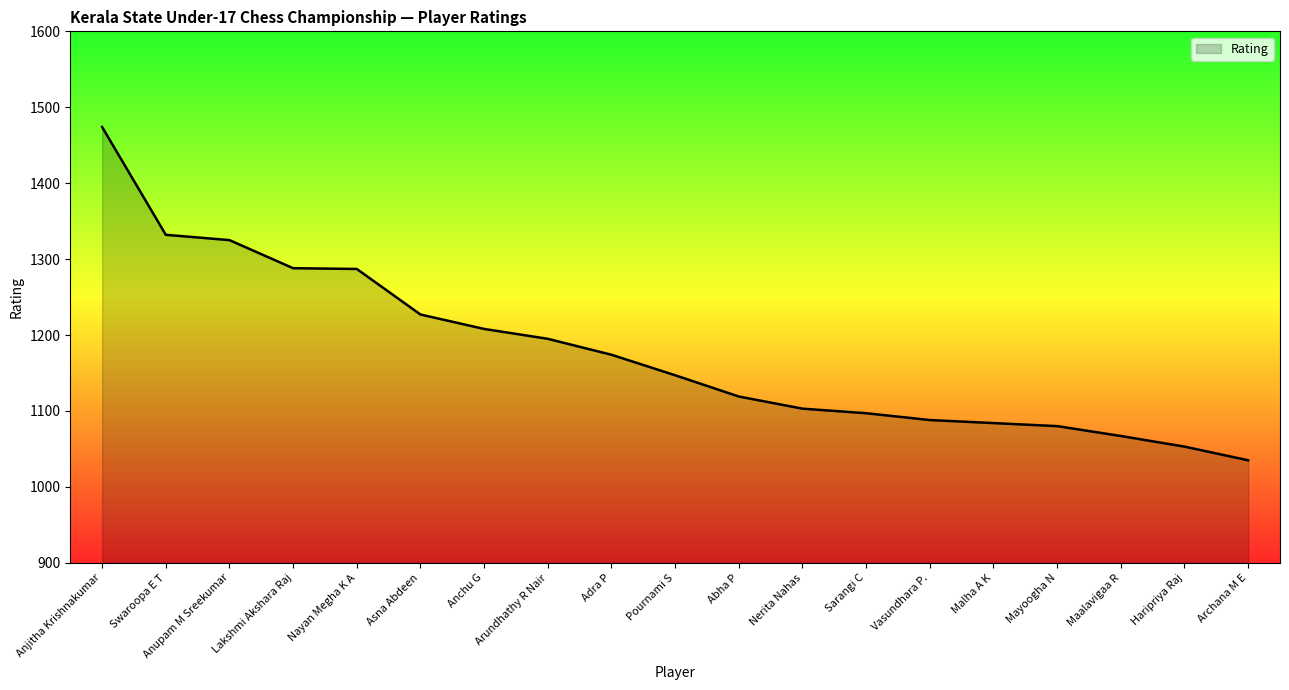

Does the chart display data point markers on the line(s)?

No